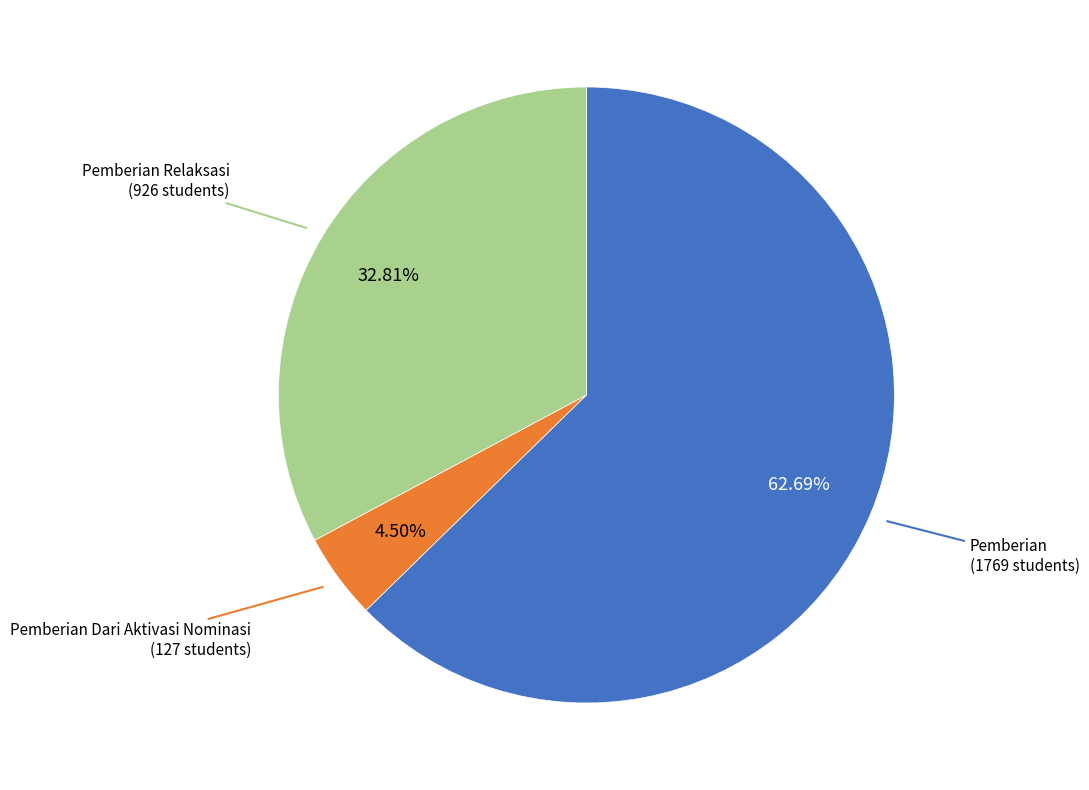

To the nearest percent, what is the average slice percentage?

33%